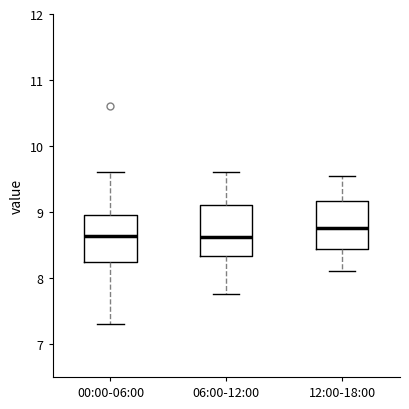

Where is the lower edge of the box for 00:00-06:00 on the y-axis? The values are not printed on the chart, so give them approximately, as read against the axis.

8.2